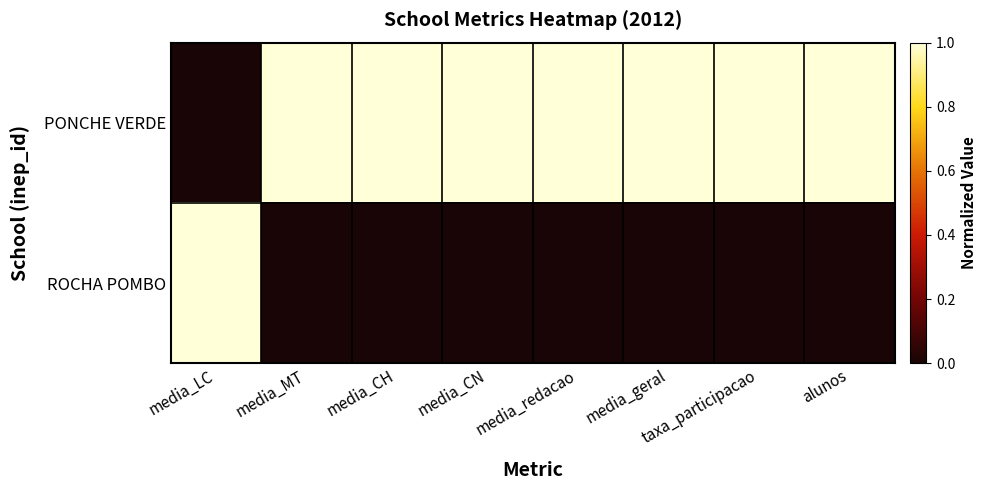

Which series changed the most between media_LC and media_CN?

PONCHE VERDE